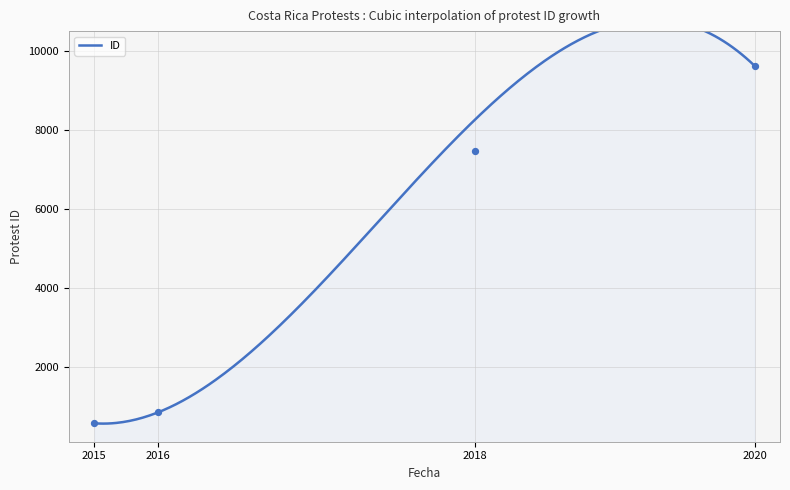

What is the ratio of the value at 2015 to the value at 2016?

0.7